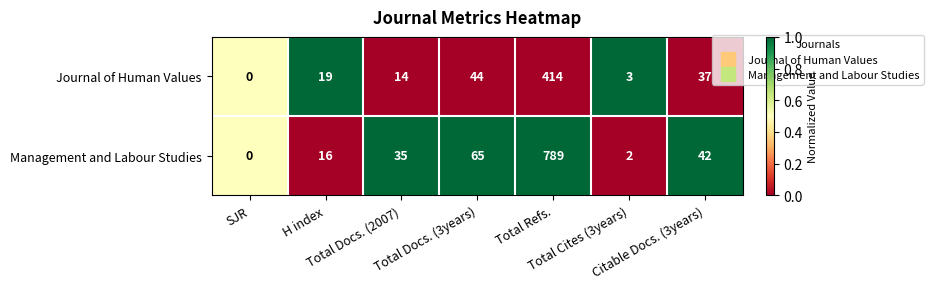

What is the difference between the maximum and minimum values in the Management and Labour Studies series?

789